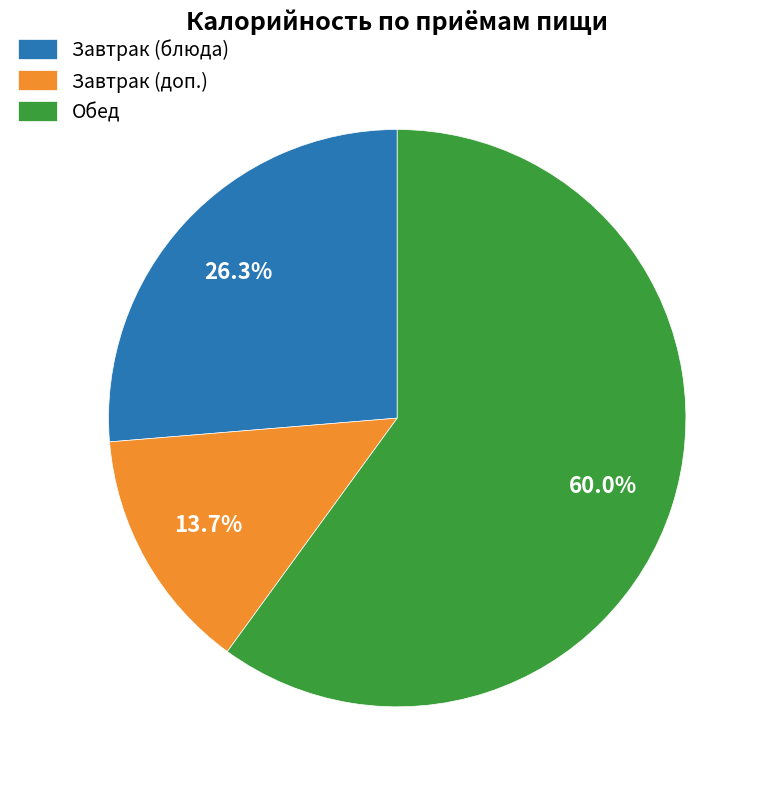

What percentage do Завтрак (блюда) and Обед together represent?

86.3%